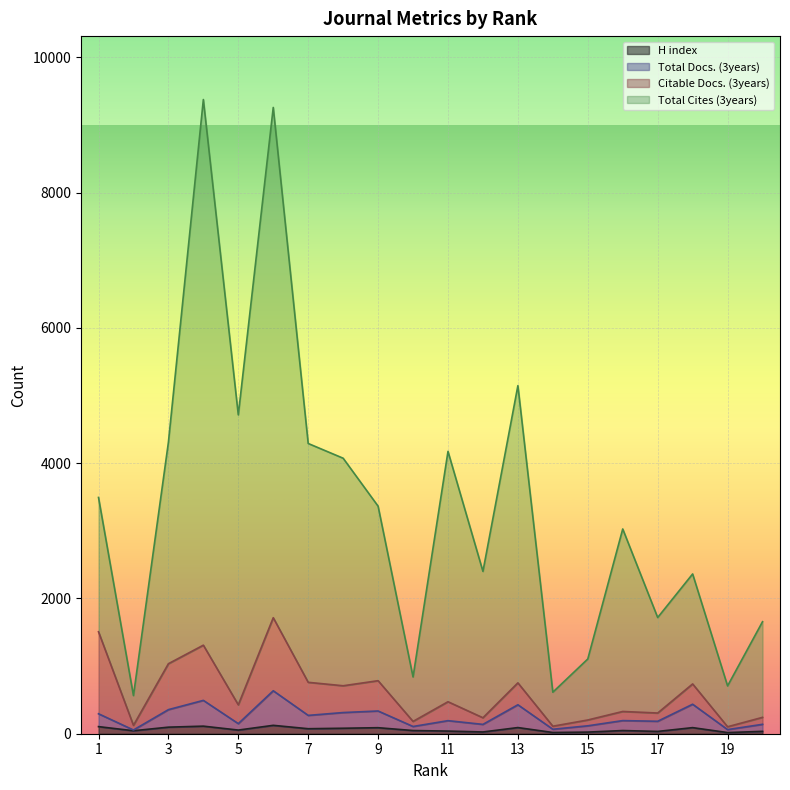

What is the lowest value of the Total Docs. (3years) series?

55